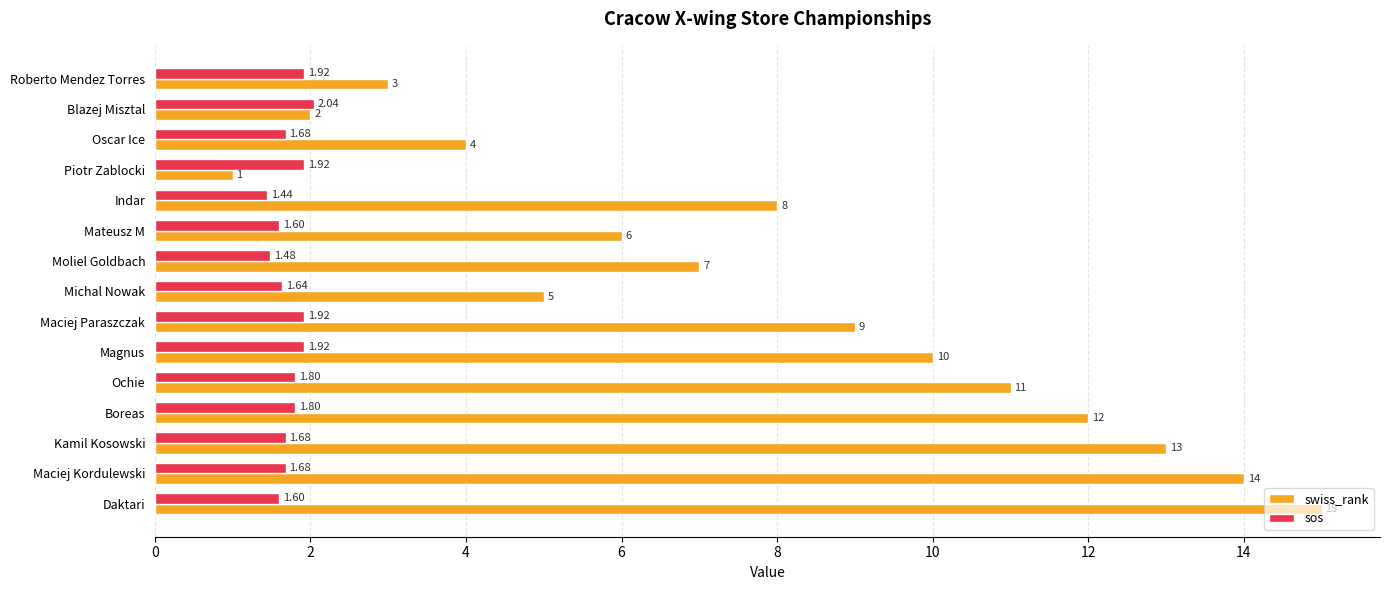

What is the sum of all swiss_rank values?

120.0